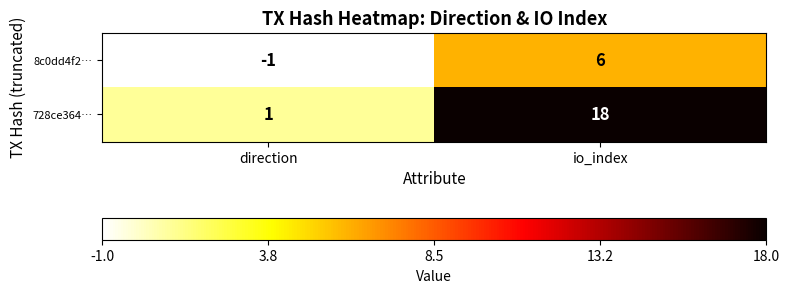

List the series in order of their peak value, lowest first.

8c0dd4f2…, 728ce364…